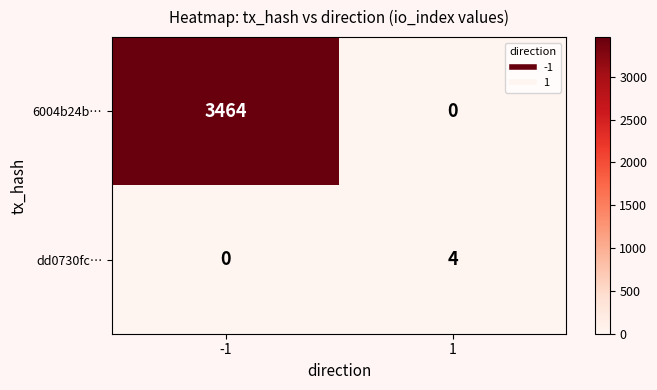

Reading right to left, what are all the values shown in this chart?

6004b24b…: 0	3464
dd0730fc…: 4	0